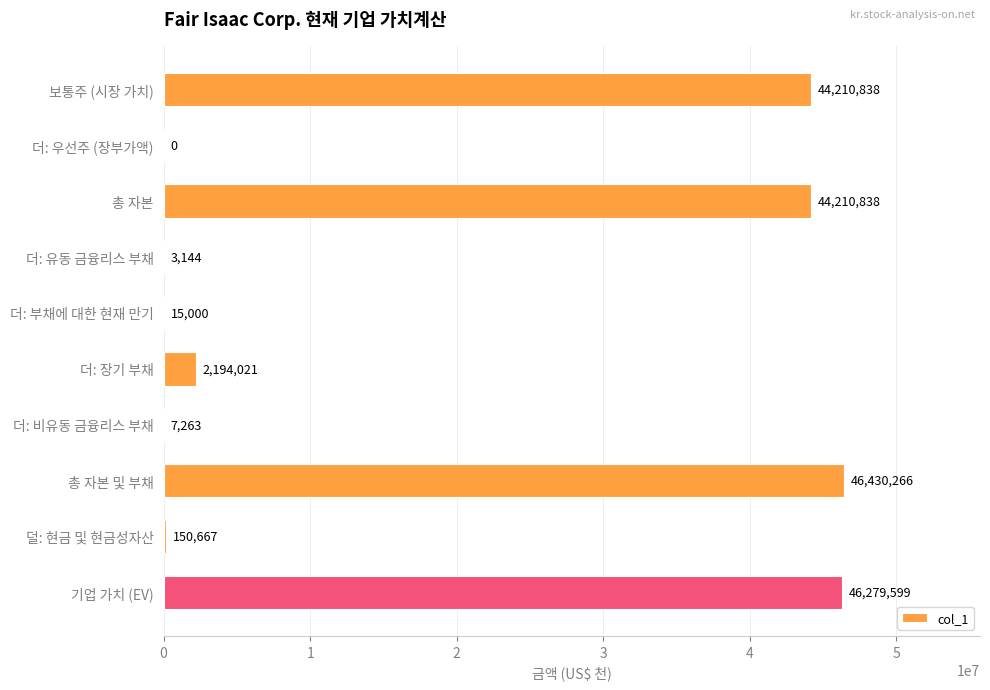

What is the approximate value at 총 자본, to the nearest 100?

44210800